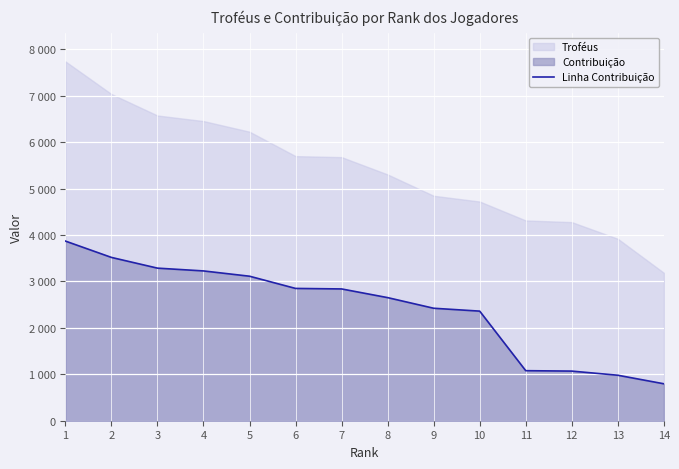

How many values are below 2839?

7